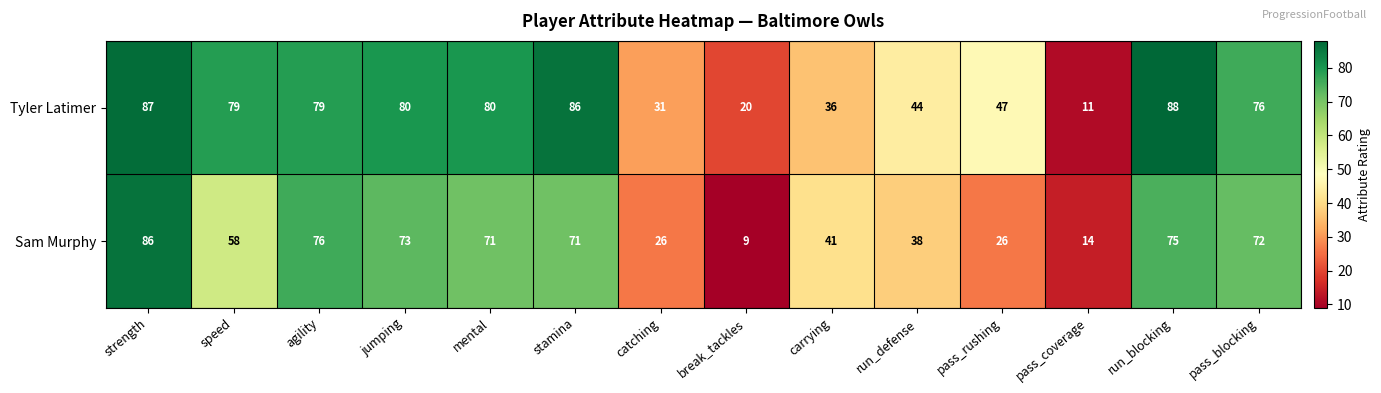

Which series changed the most between speed and catching?

Tyler Latimer